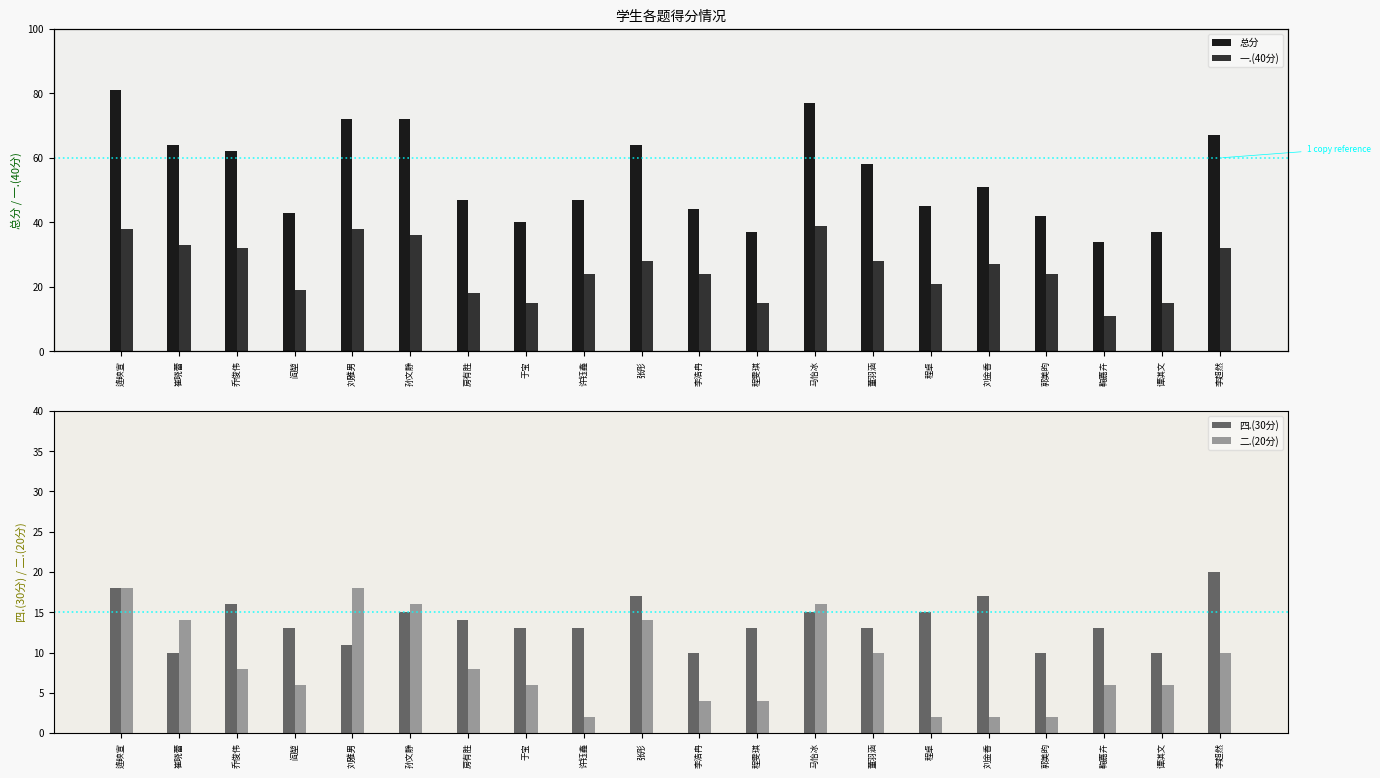

What is the spread (max minus min) of values at 刘金香?

49